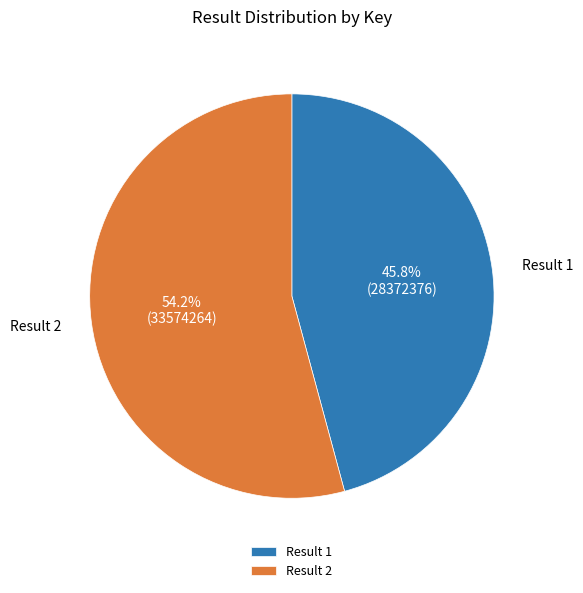

Which has a higher value, Result 1 or Result 2?

Result 2